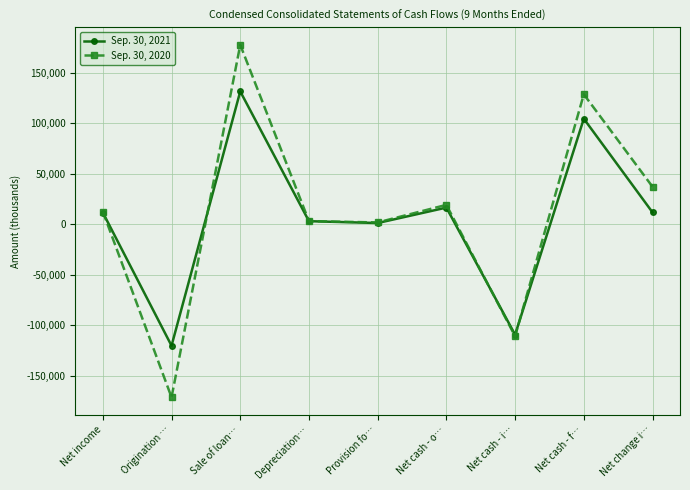

Is it true that Sep. 30, 2020 equals -30670 at Net cash - i…?

False